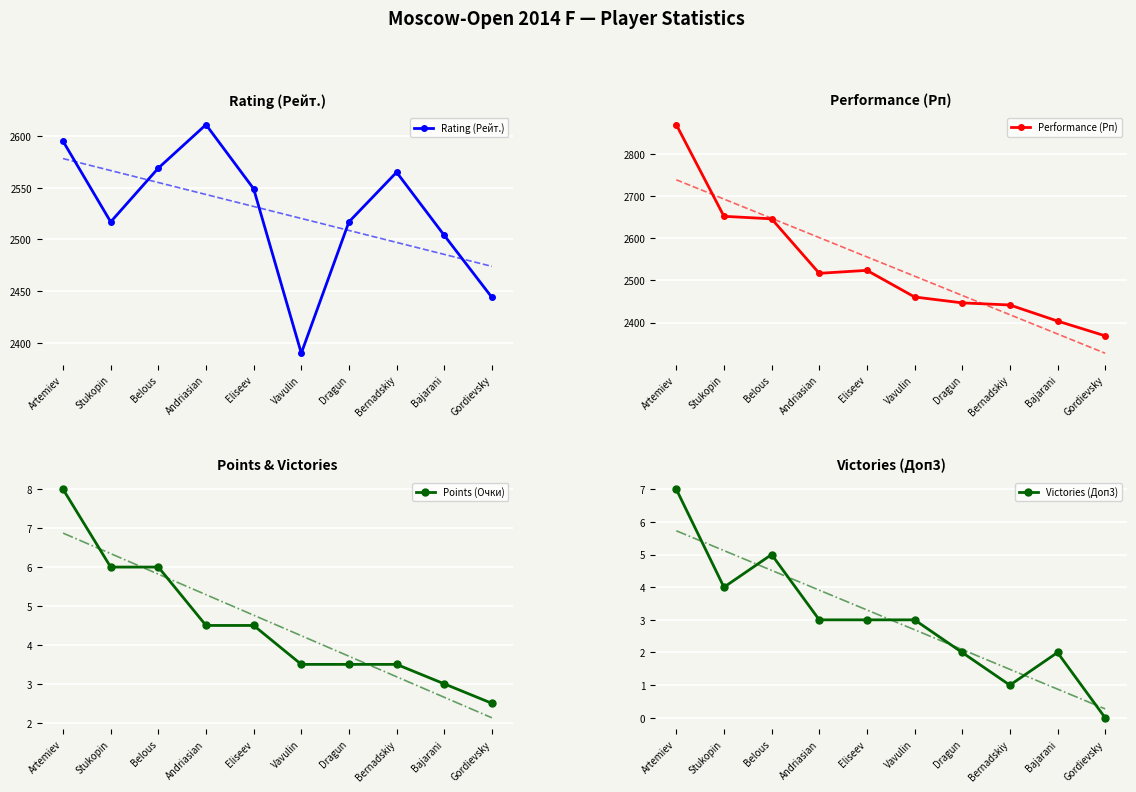

Is the value of Performance (Рп) at Vavulin greater than the value of Rating (Рейт.) at Andriasian?

No